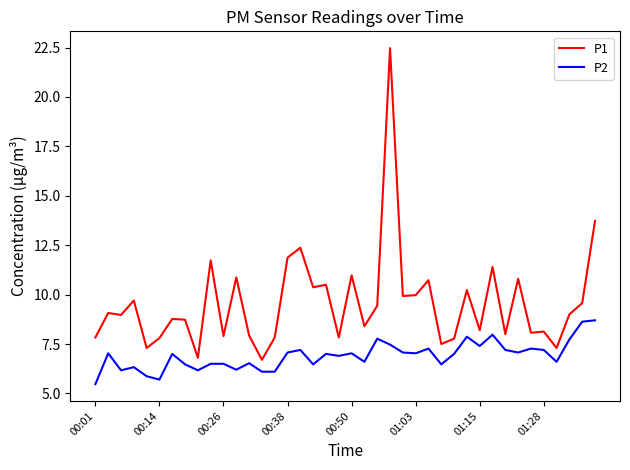

How many lines are shown in the chart?

2